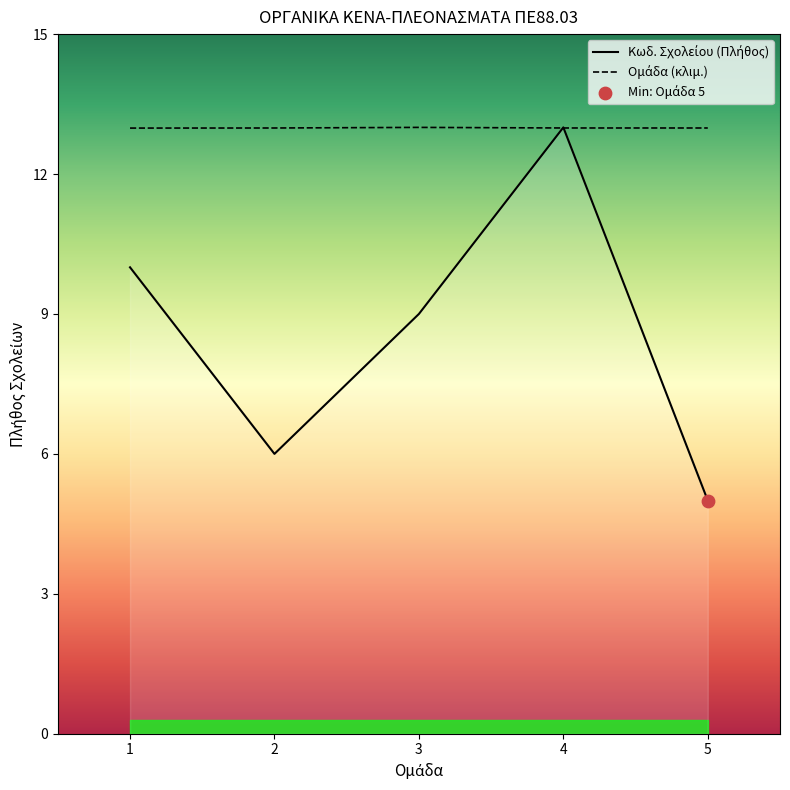

At which category is the sum across all series the highest?

4